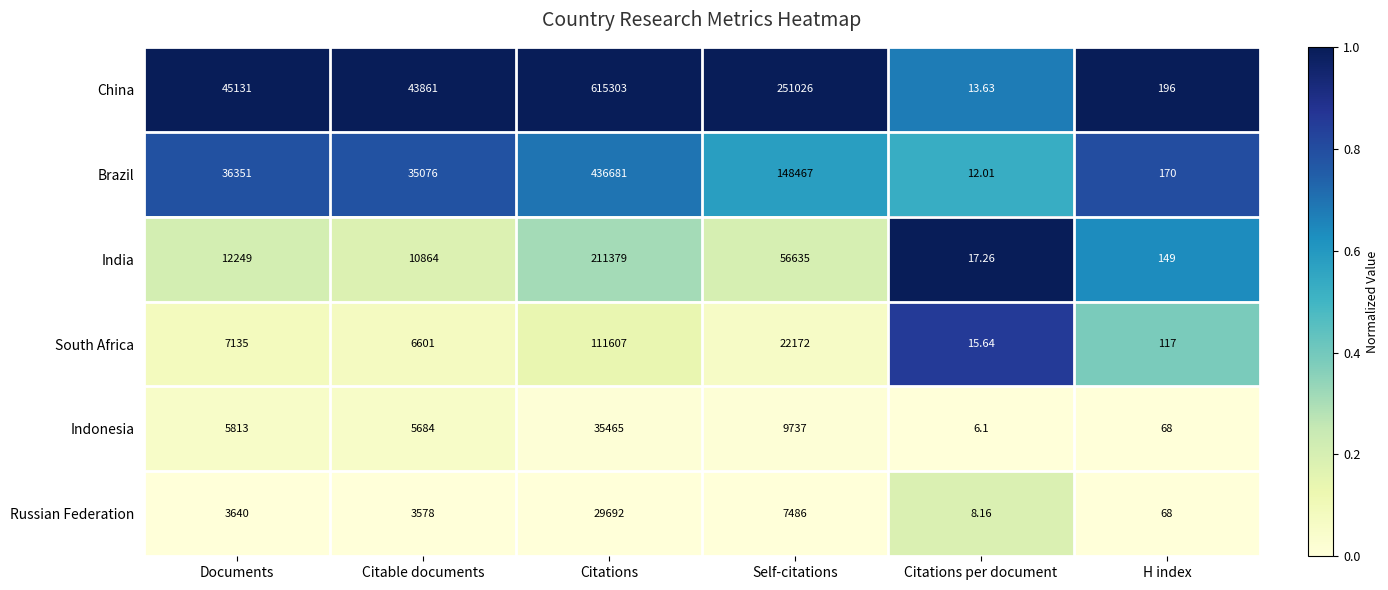

Between Self-citations and Citations per document, which series saw the biggest shift?

China